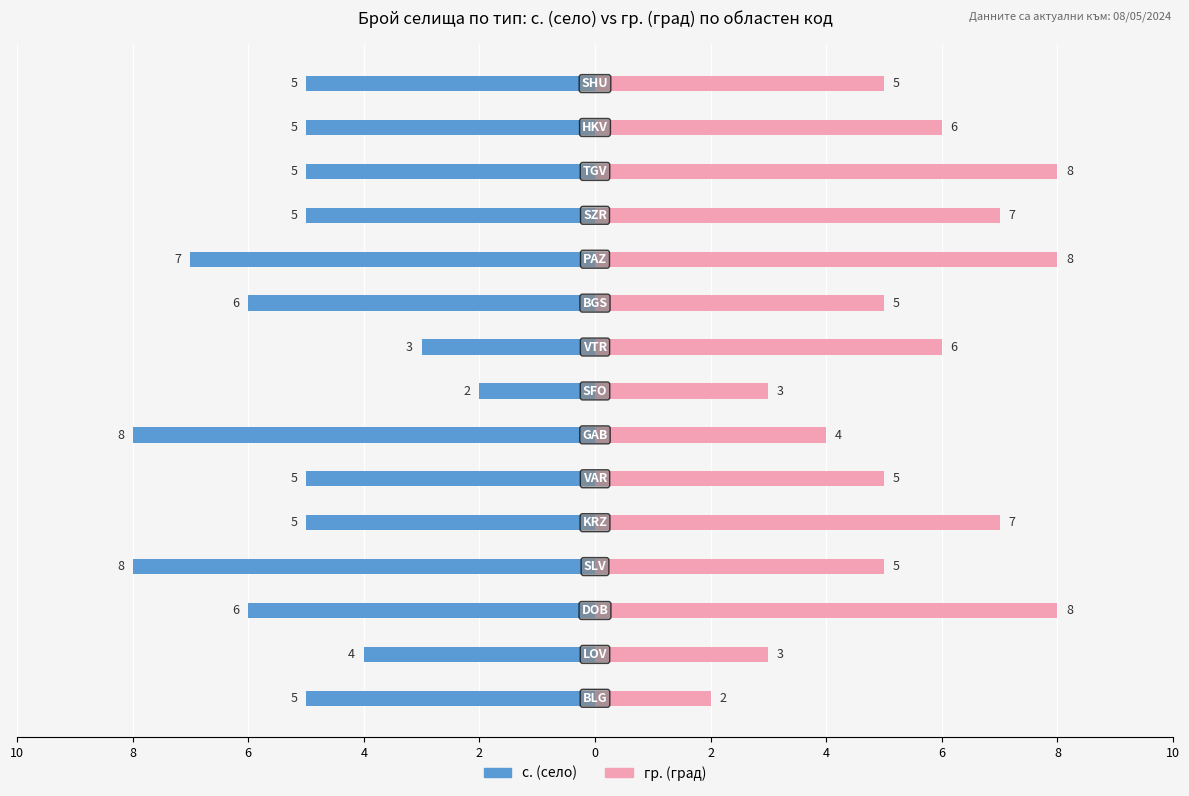

What is the greatest value displayed?

8